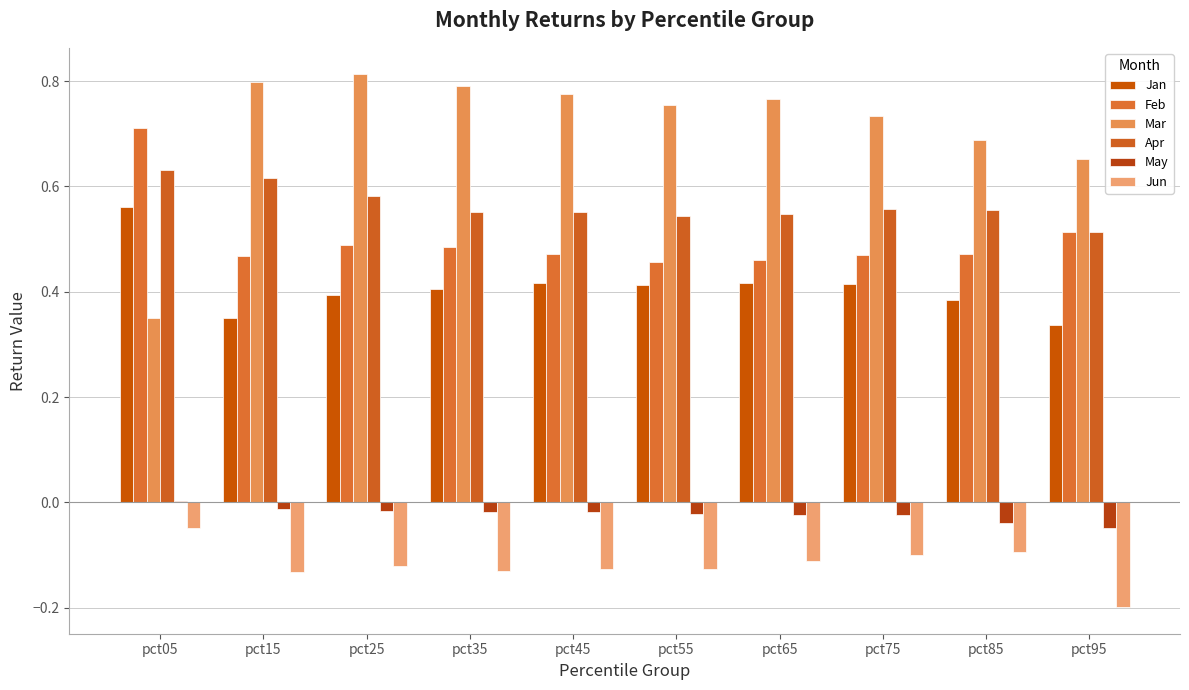

At which category does the chart reach its minimum across all series?

pct95